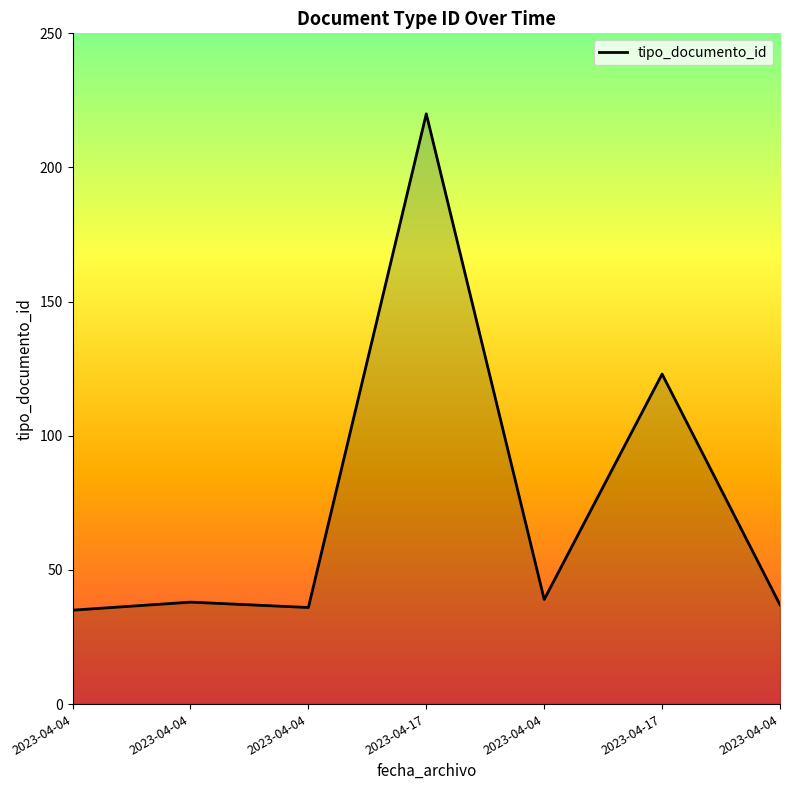

True or false: the data shows 35 at 2023-04-04.

True